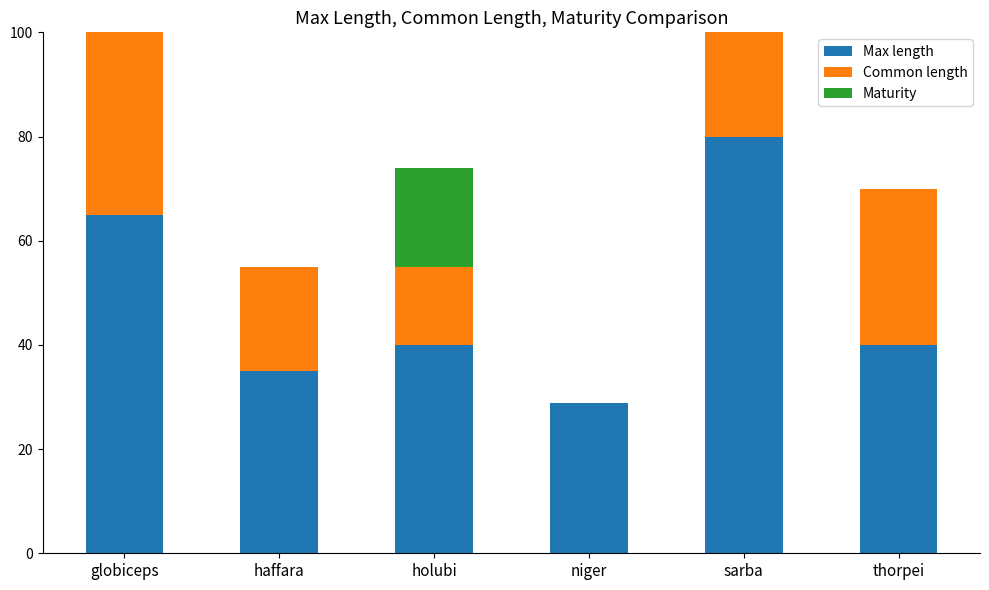

What value does the Max length series have at niger?

28.9